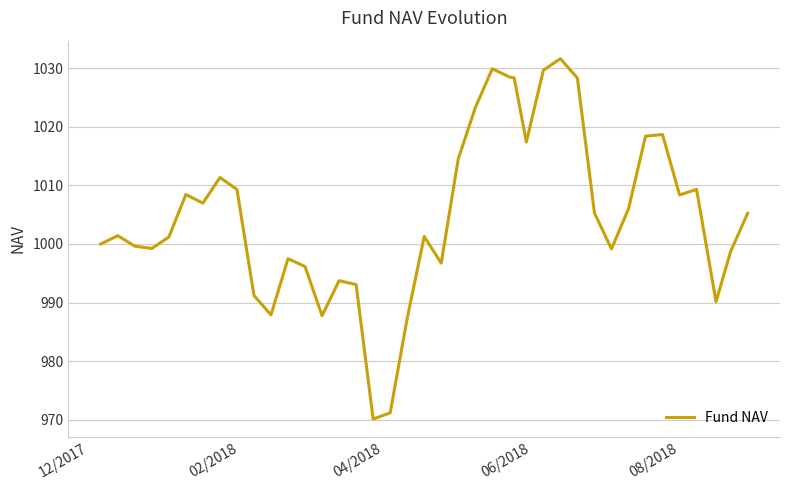

What is the greatest value displayed?

1031.6